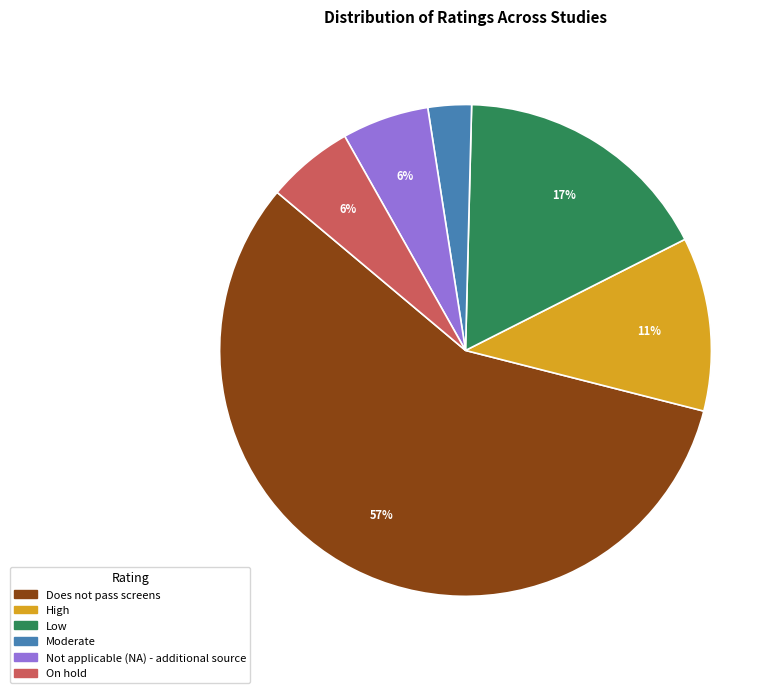

Which slice is the smallest?

Moderate